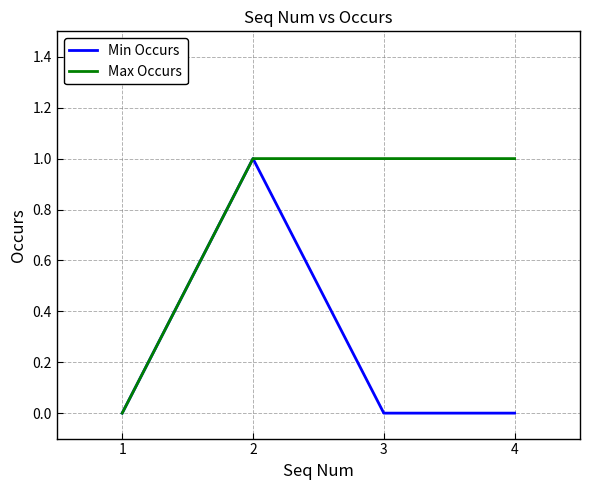

List the series in order of their overall mean, lowest first.

Min Occurs, Max Occurs